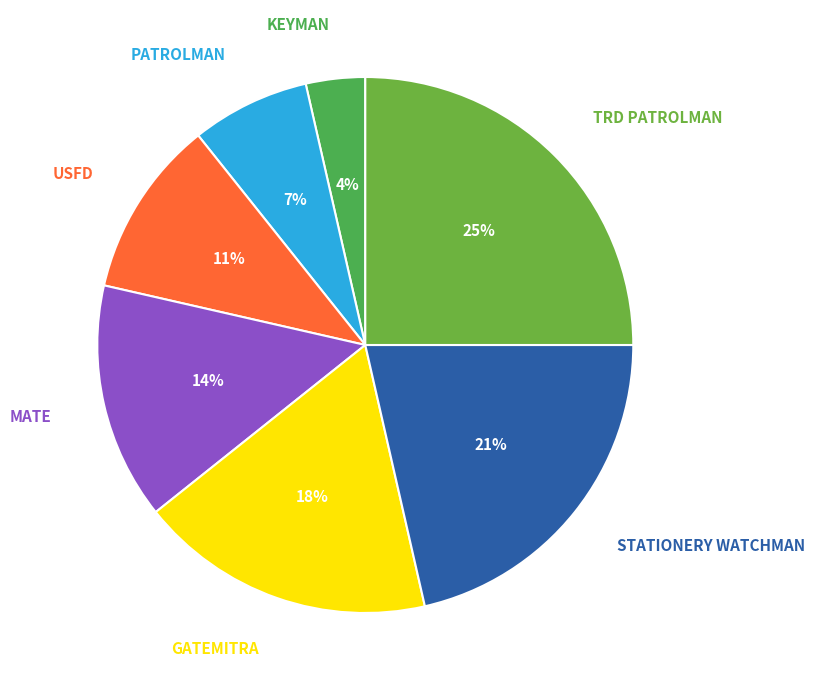

To the nearest percent, what portion does PATROLMAN represent?

7%